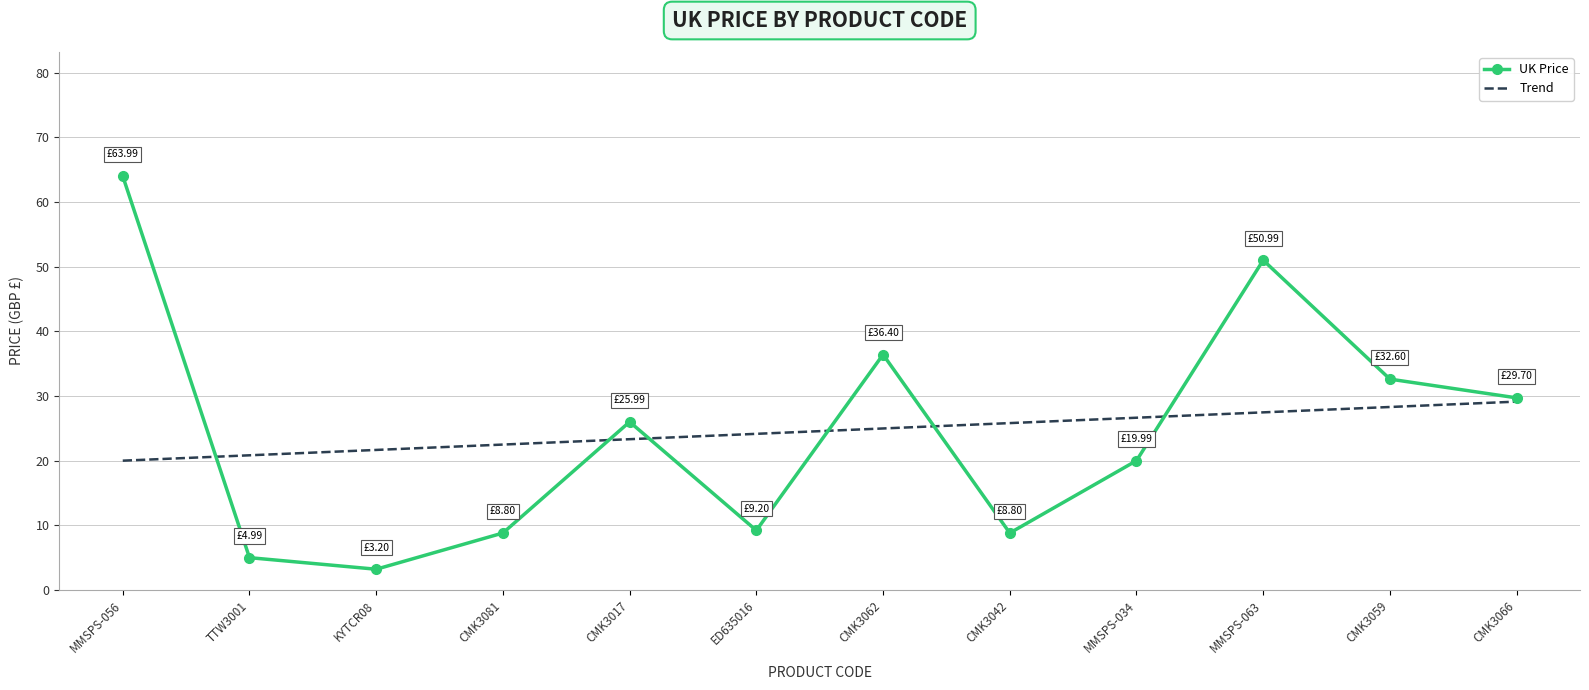

What are all the series names shown in the legend?

UK Price, Trend